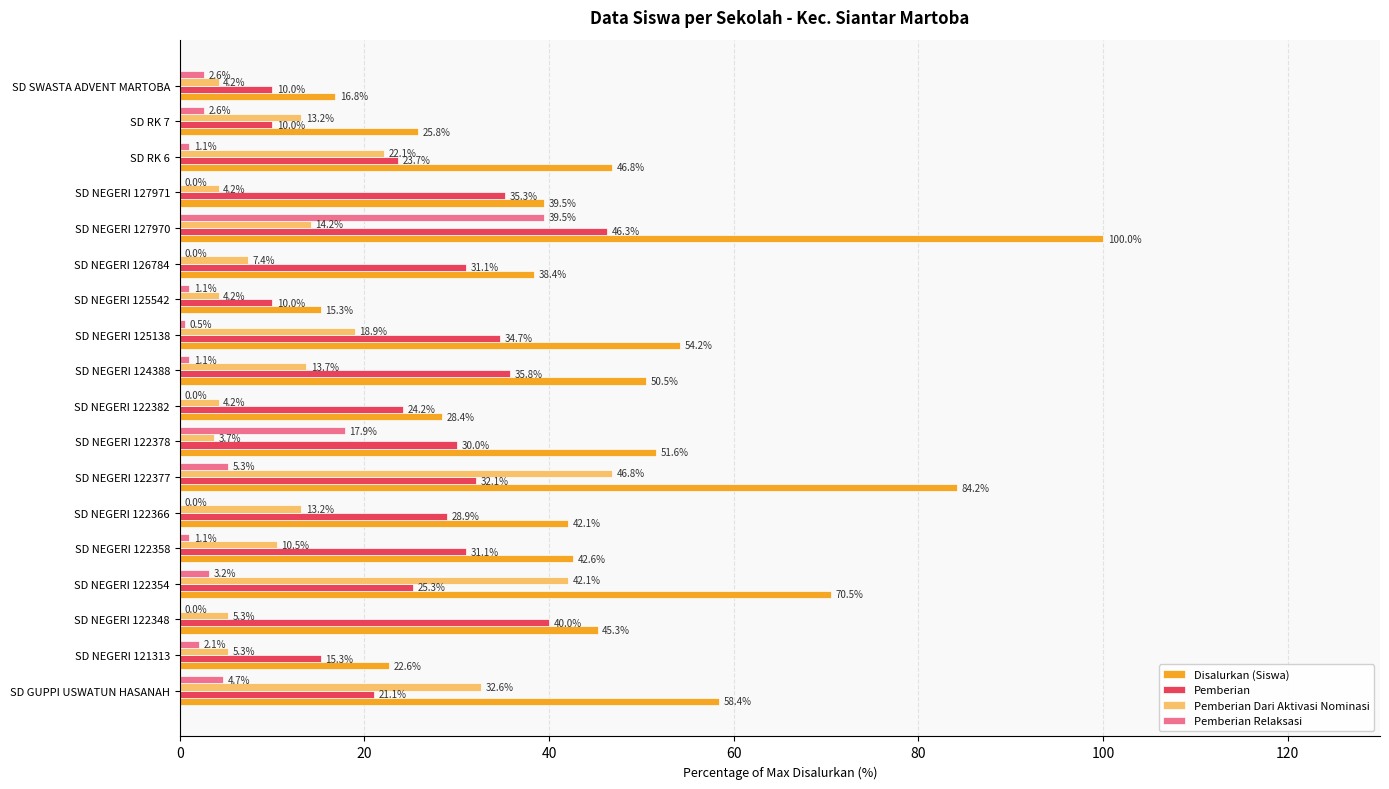

What value does the Disalurkan (Siswa) series have at SD NEGERI 125138?

54.2